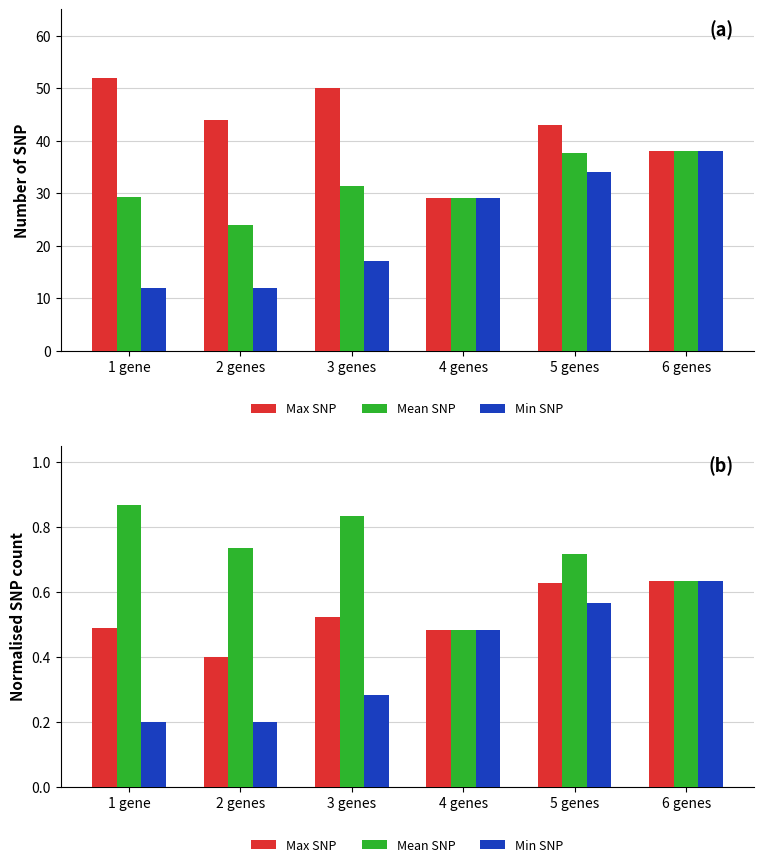

What value does the Max SNP series have at 2 genes?

0.4